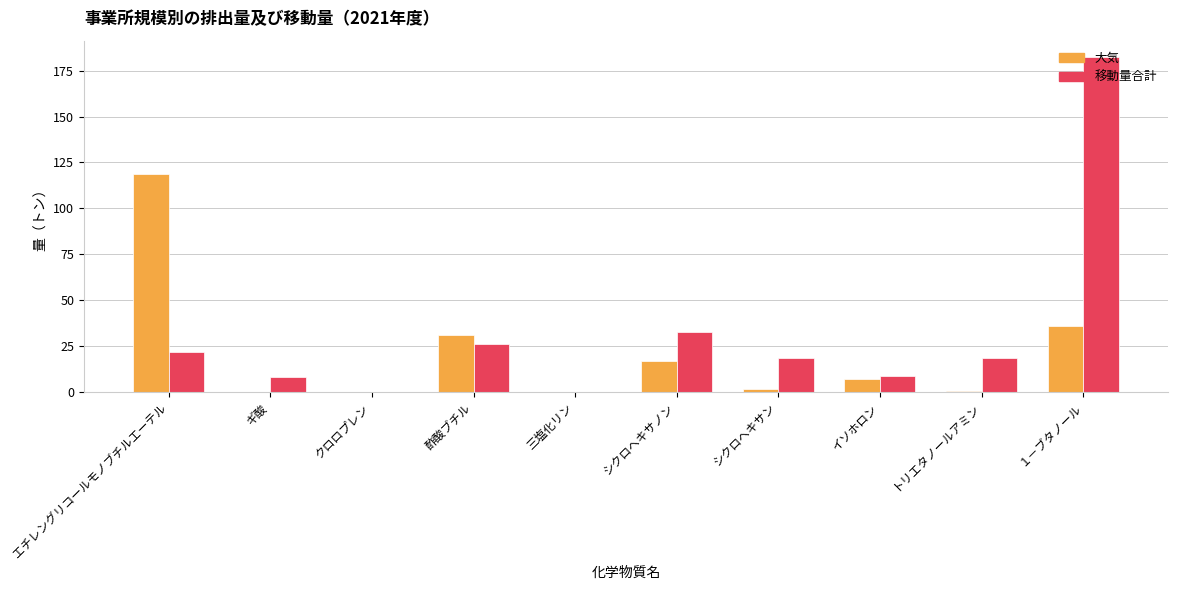

How many series are shown in this chart?

2